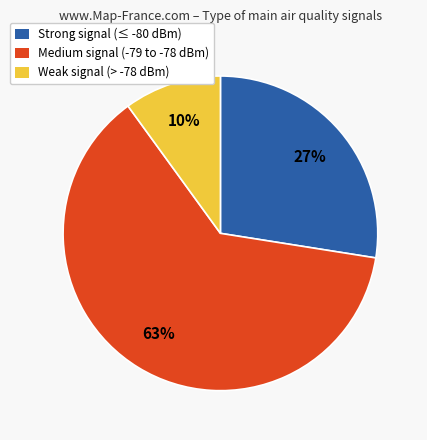

Does any single category account for the majority?

Yes